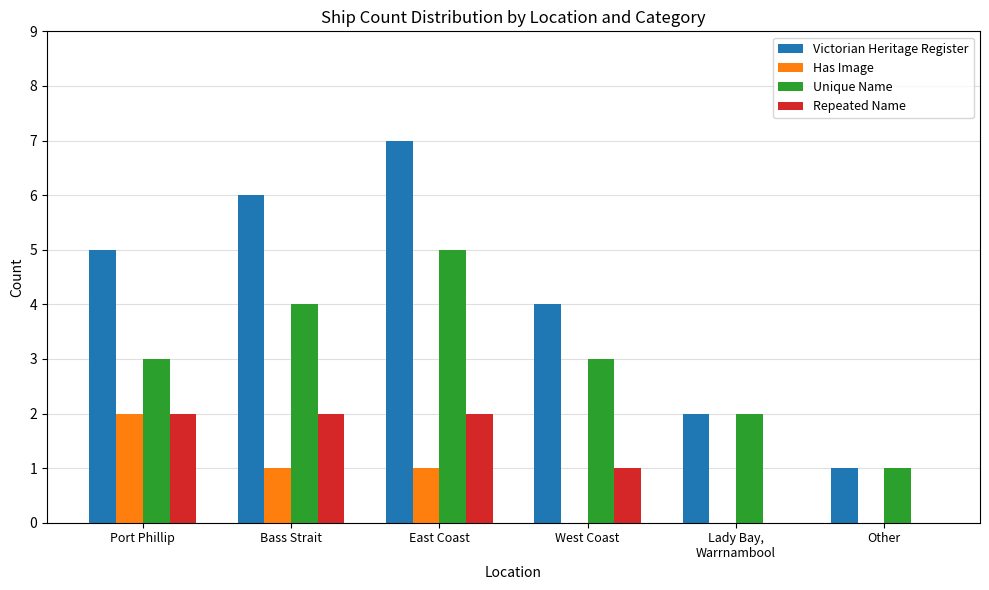

Between Port Phillip and Other, which series saw the biggest shift?

Victorian Heritage Register